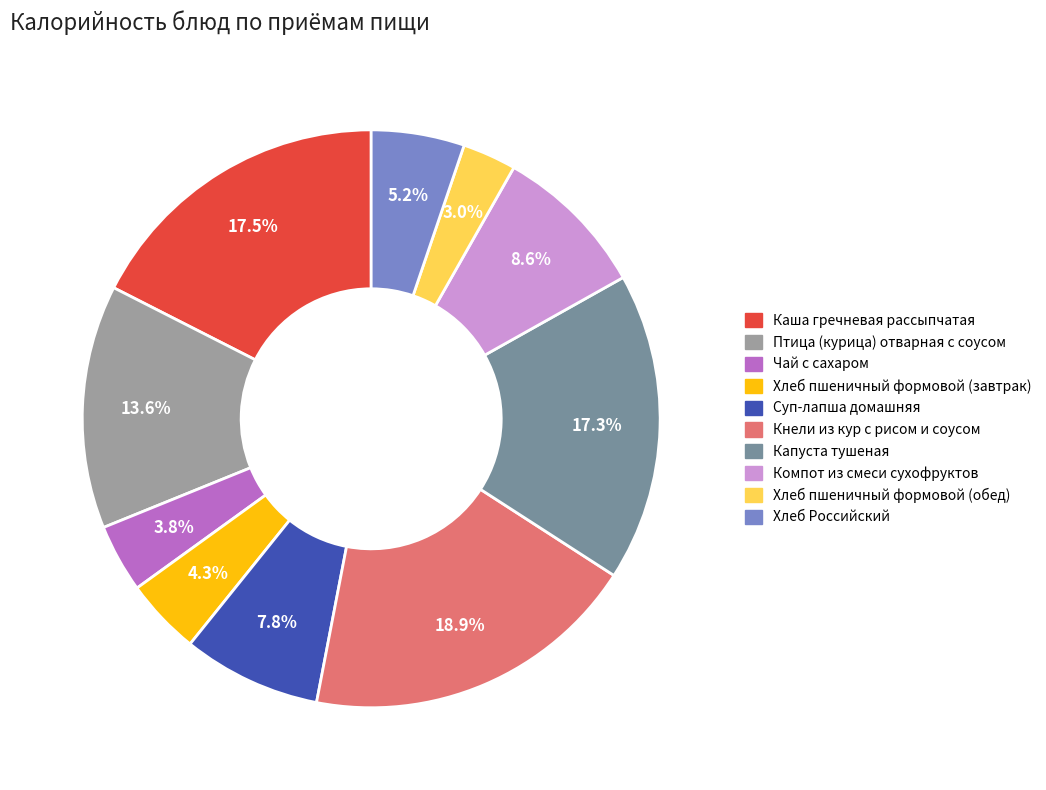

What is the smallest slice in the pie chart?

Хлеб пшеничный формовой (обед)